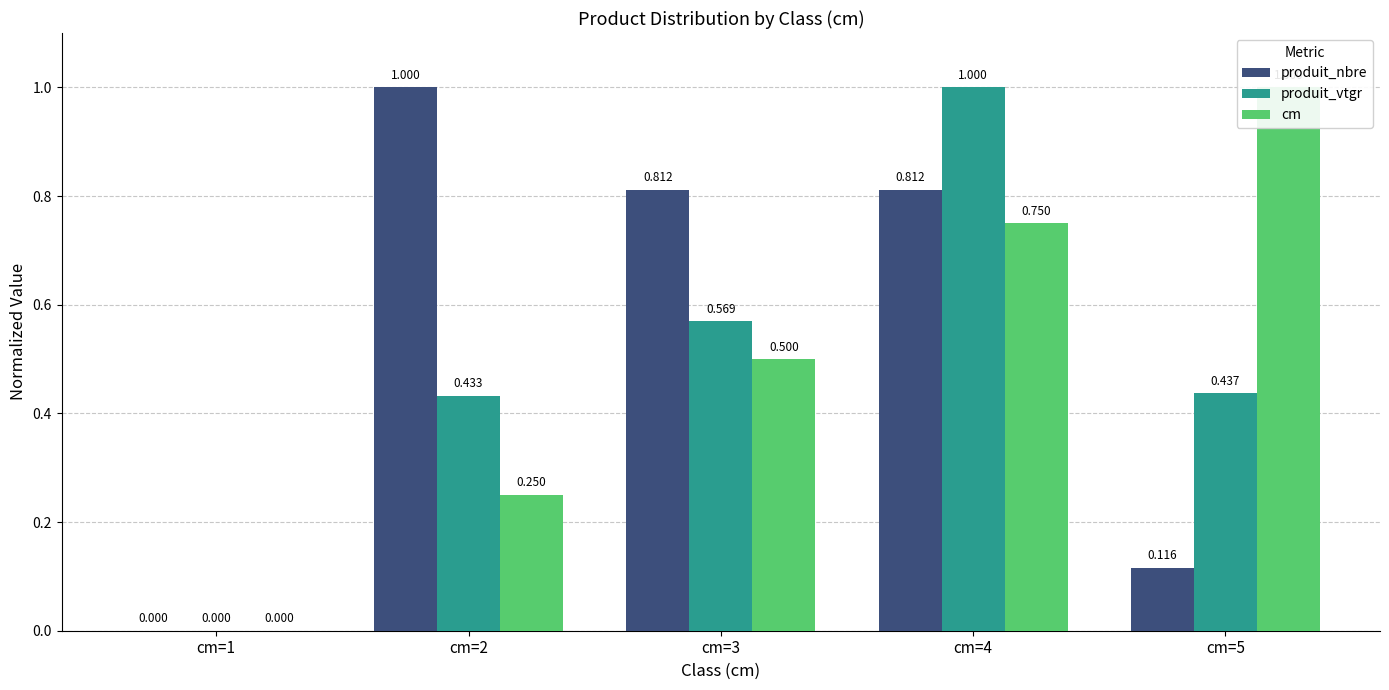

What is the spread (max minus min) of values at cm=2?

0.8